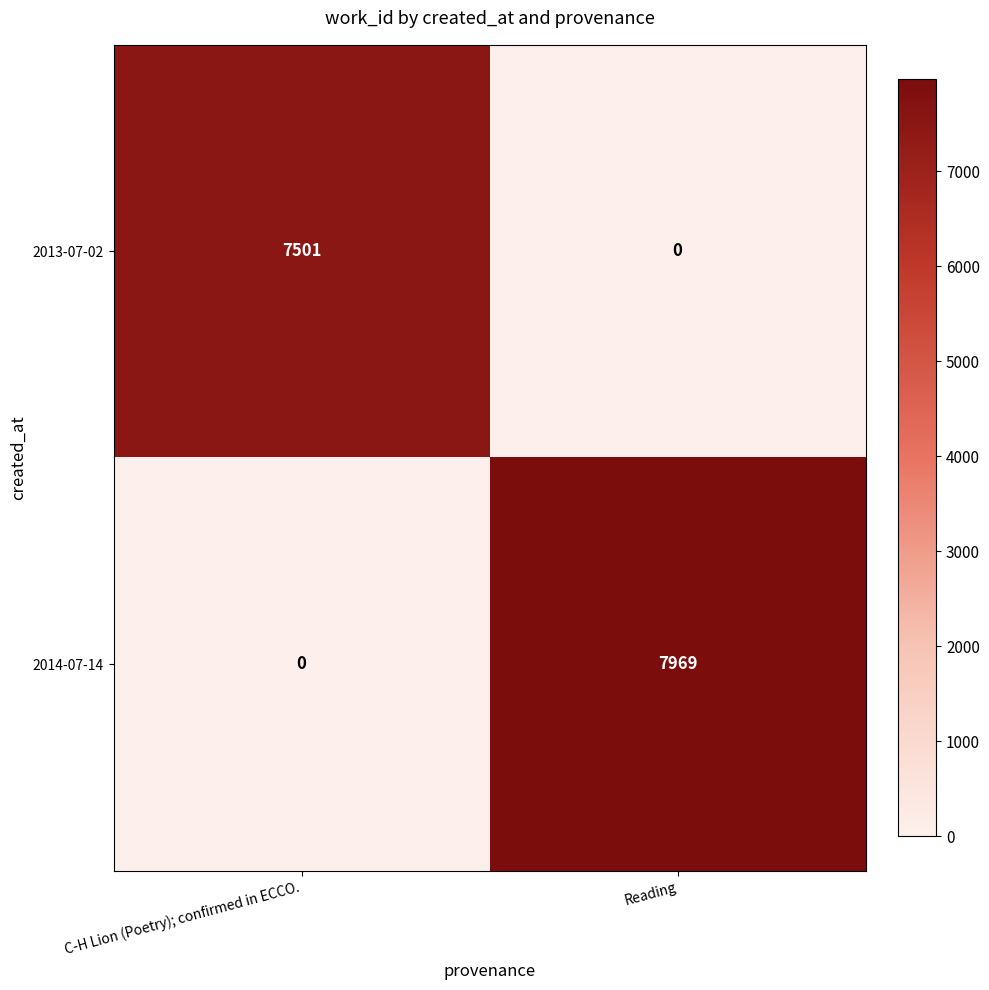

Reading left to right, transcribe all the data shown in this chart.

2013-07-02: 7501	0
2014-07-14: 0	7969